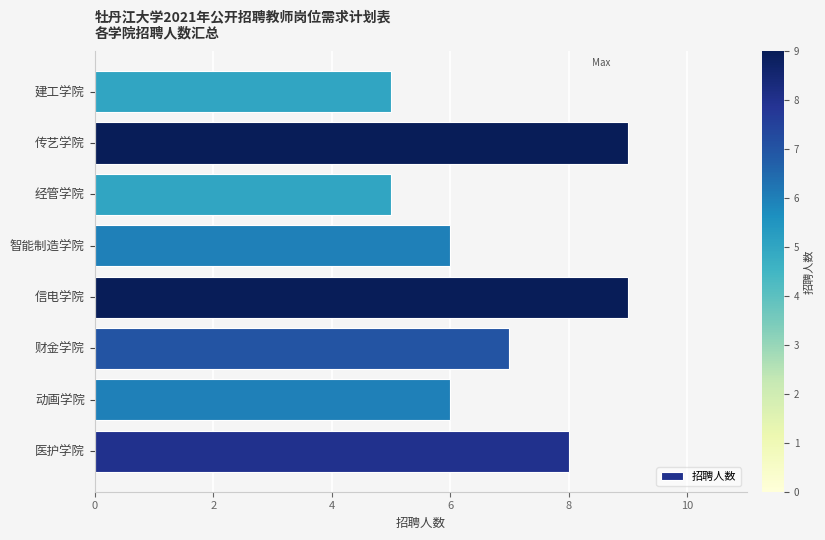

What value does the data have at 动画学院?

6